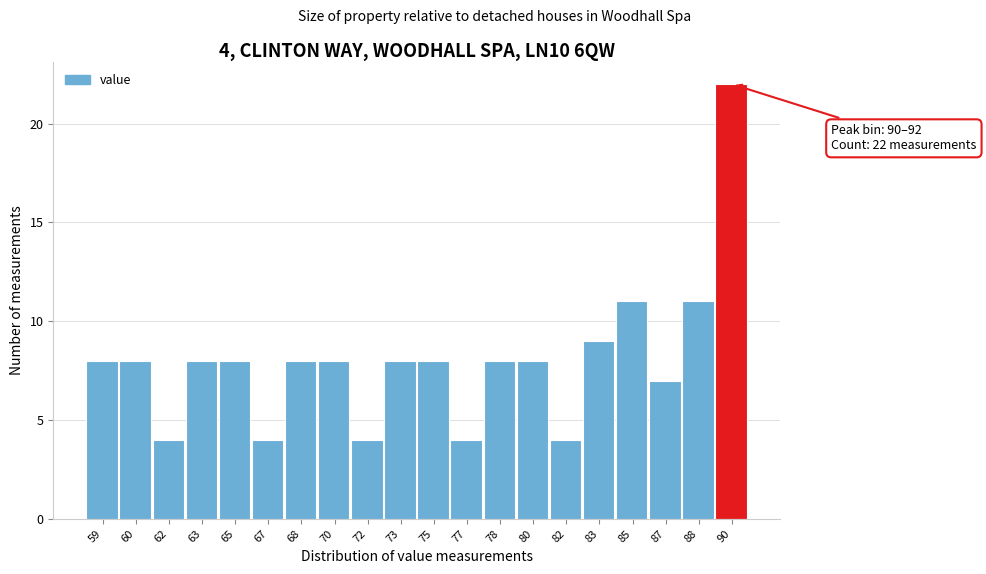

Reading left to right, list all the values displayed in this chart.

8	8	4	8	8	4	8	8	4	8	8	4	8	8	4	9	11	7	11	22